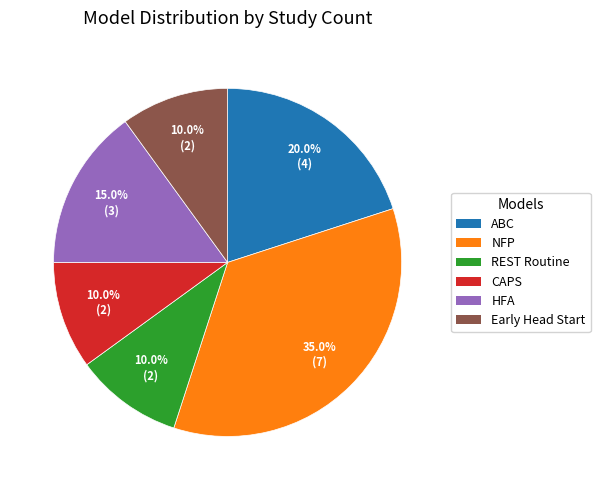

Is there a majority slice in this chart?

No